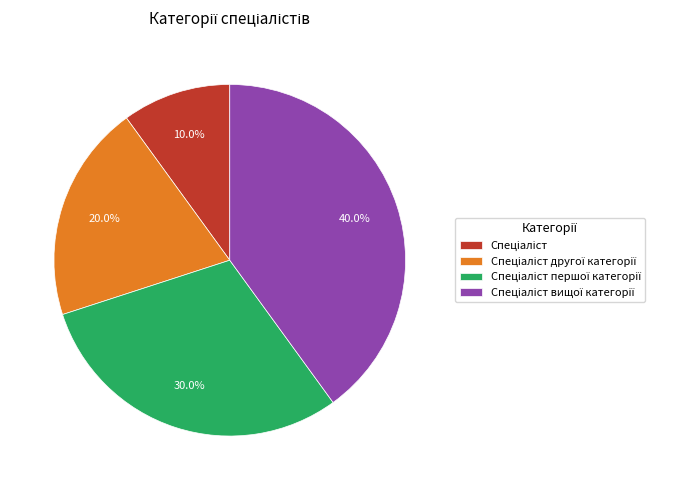

Is there a majority slice in this chart?

No